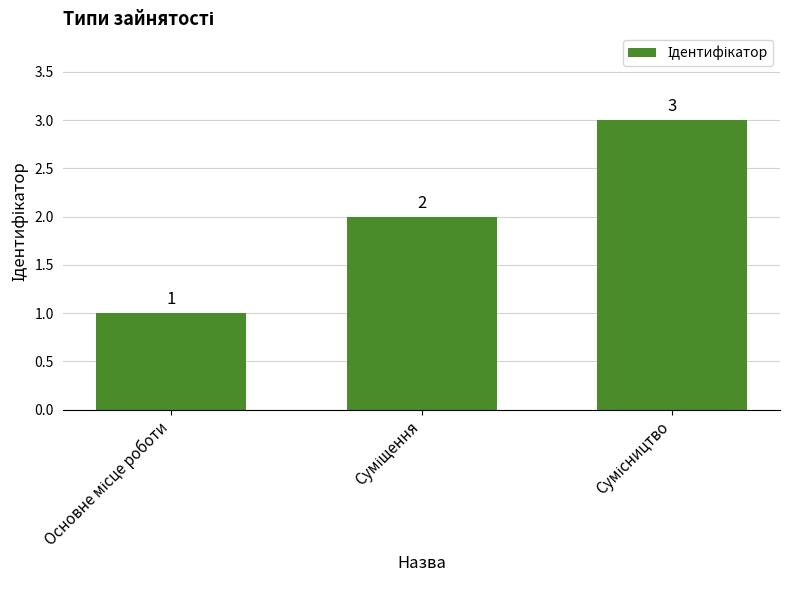

What is the value of the 3rd bar from the left?

3